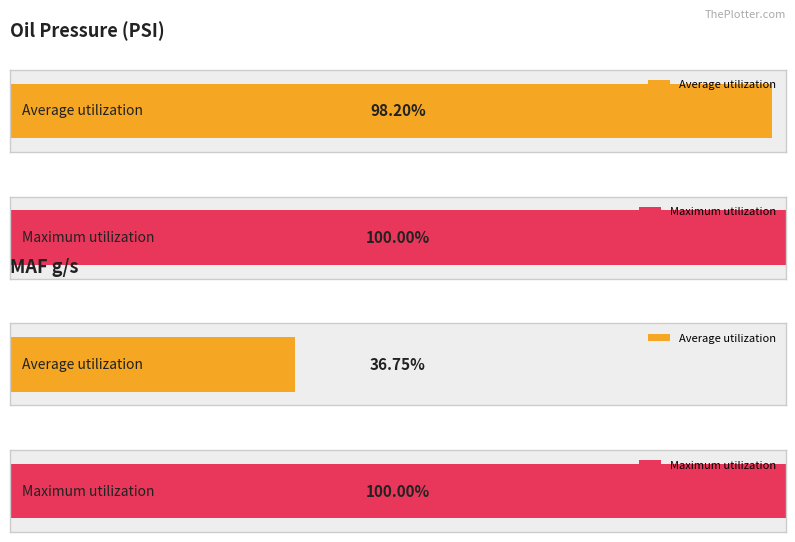

Which has a higher value, 151.436 or 152.455?

152.455